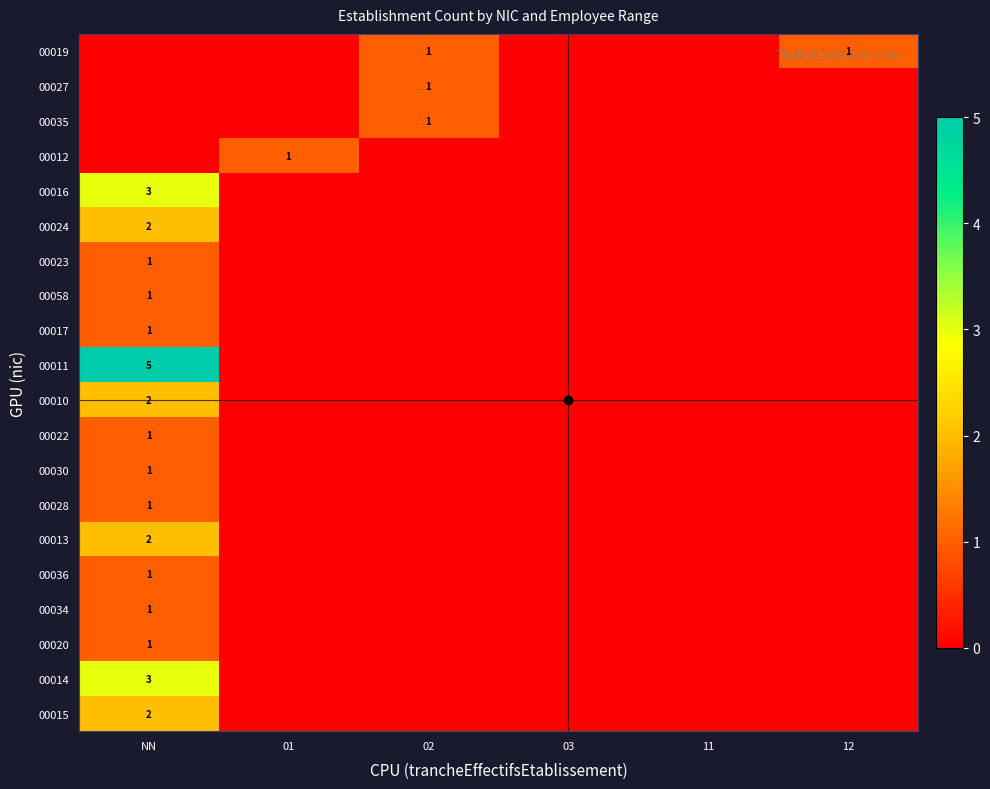

The 00011 series shows 7 at NN. True or false?

False